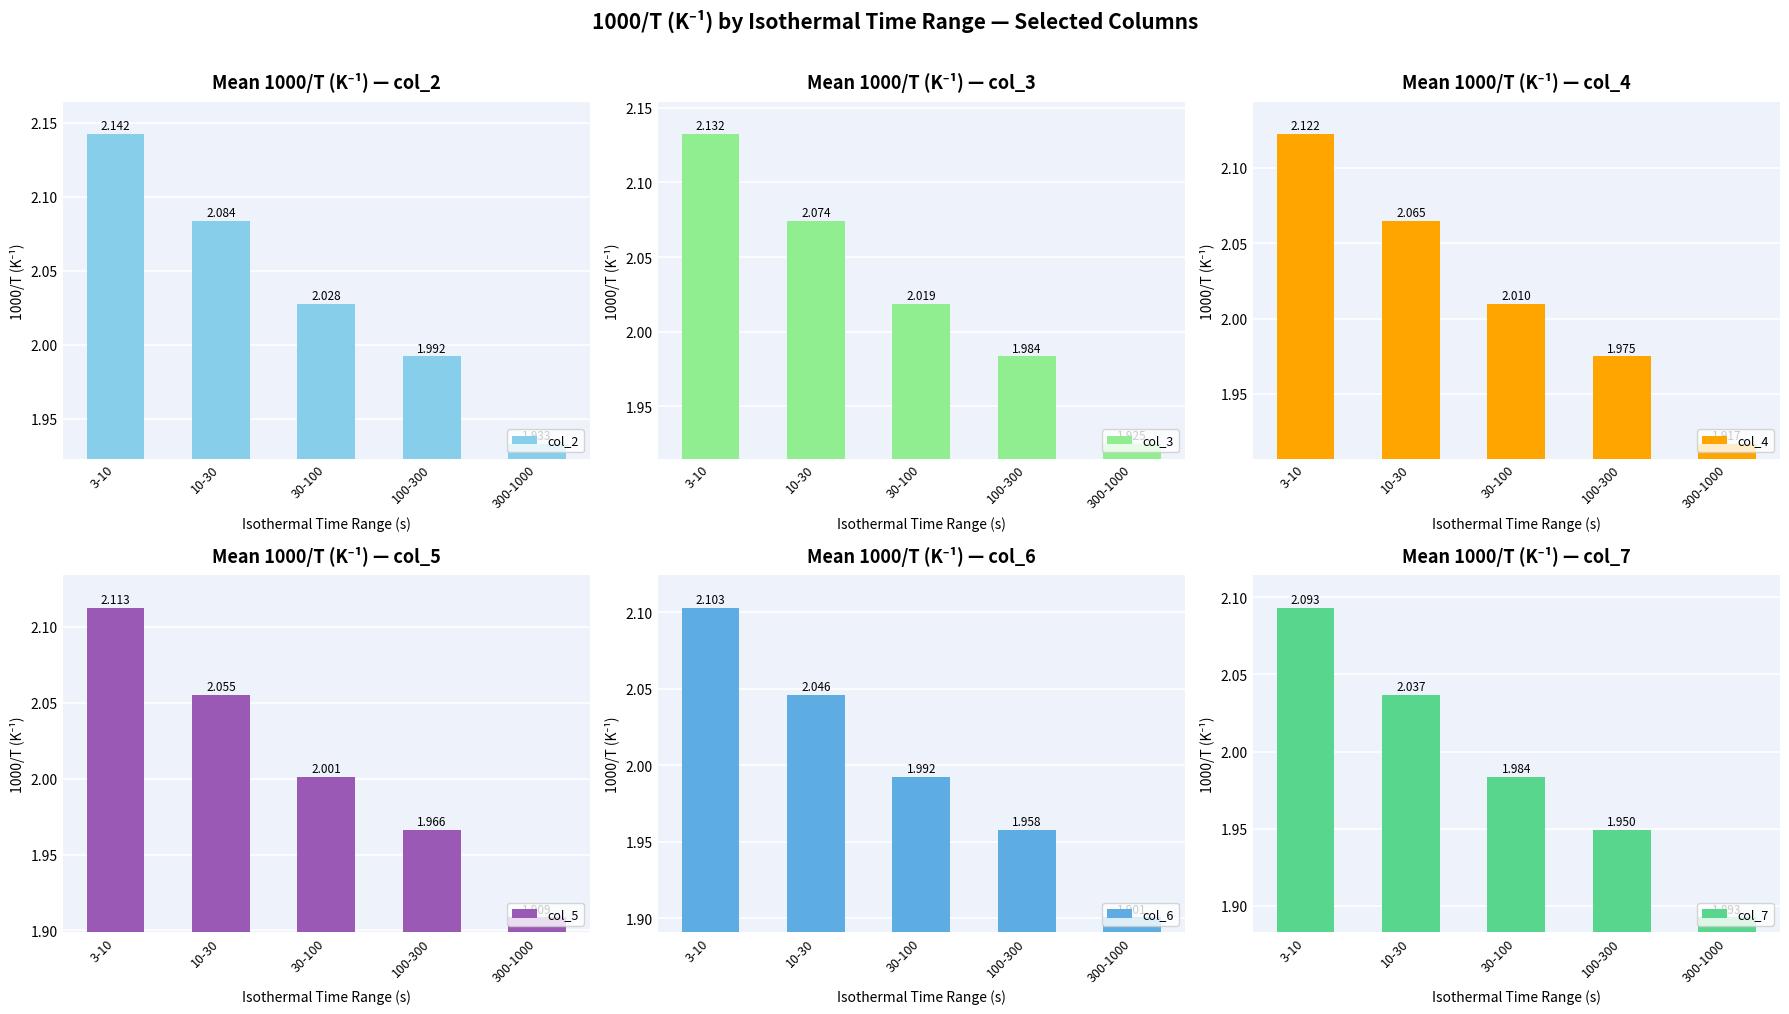

What is the sum of the col_4 values at 10-30 and 100-300?

4.0